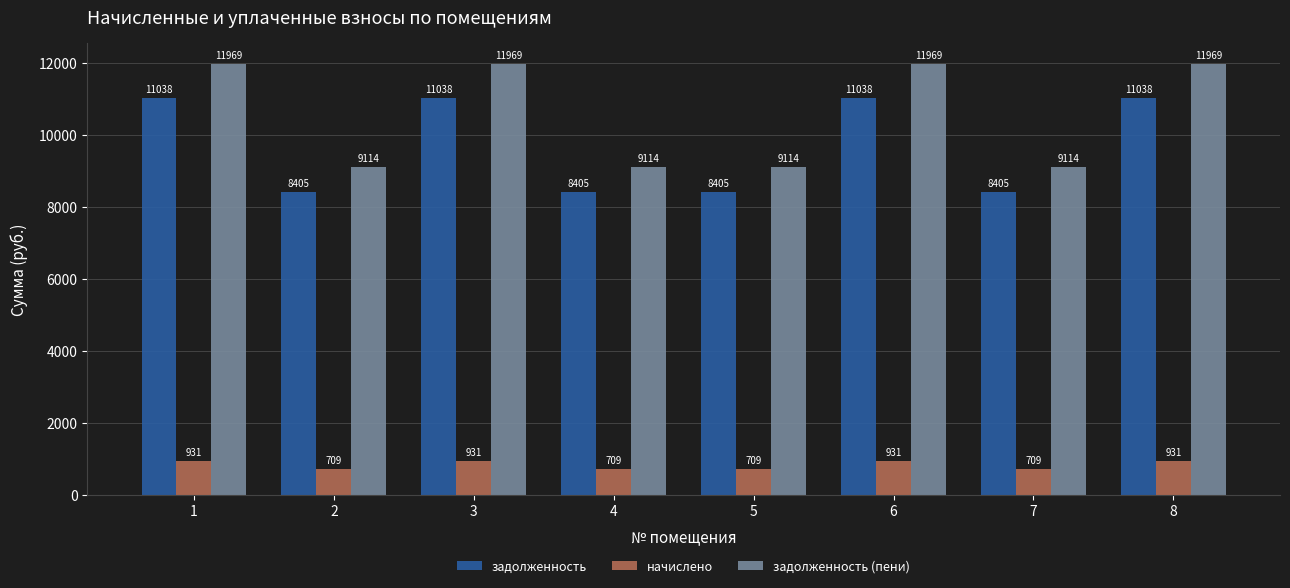

List the series in order of their peak value, lowest first.

начислено, задолженность, задолженность (пени)